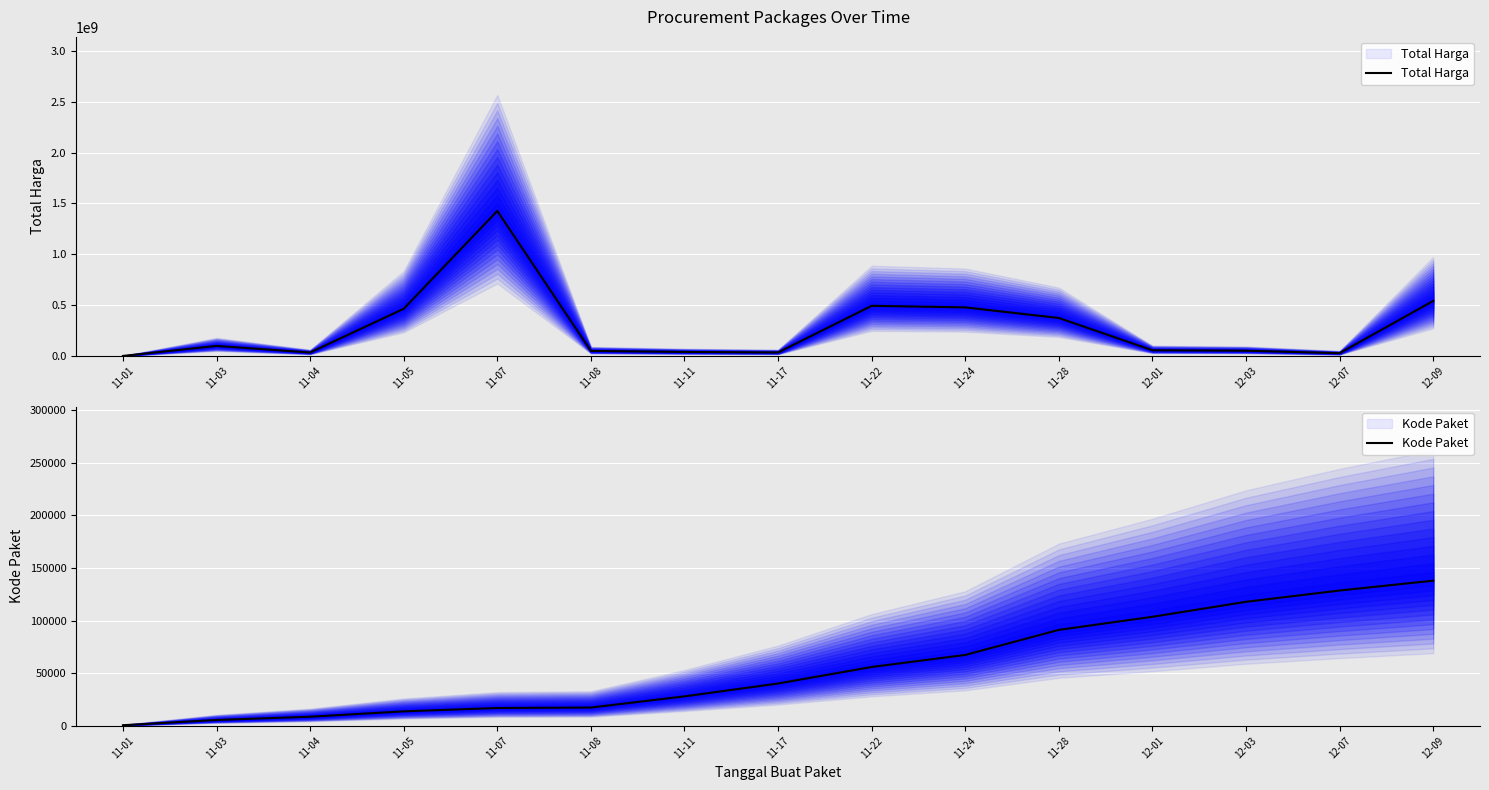

At which category does Total Harga reach its first local peak?

11-03